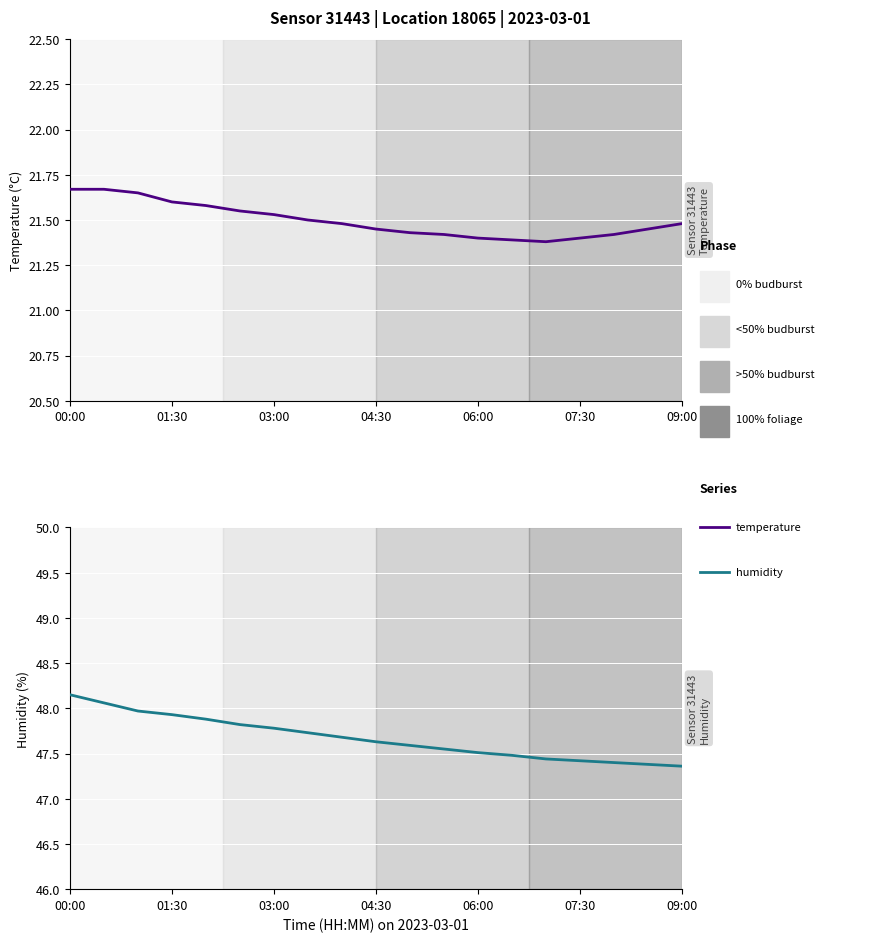

What is the average value of the temperature series?

21.5